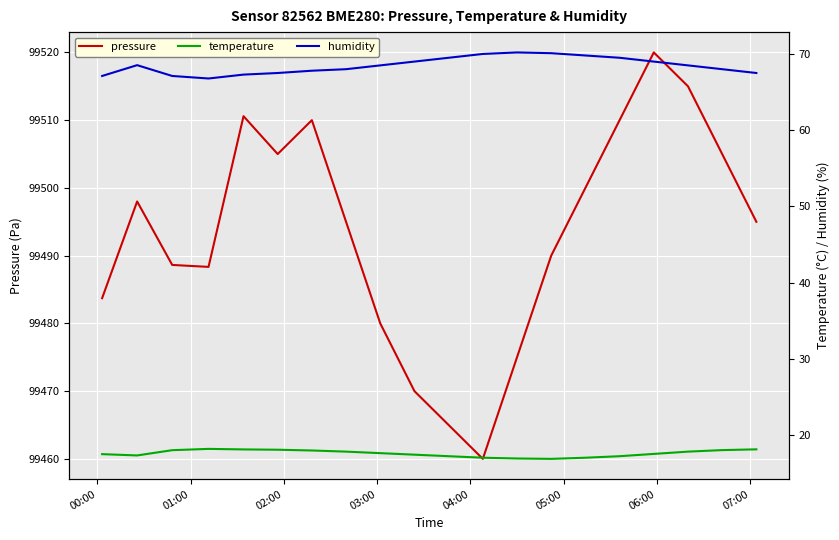

What is the minimum value for pressure?

99460.0